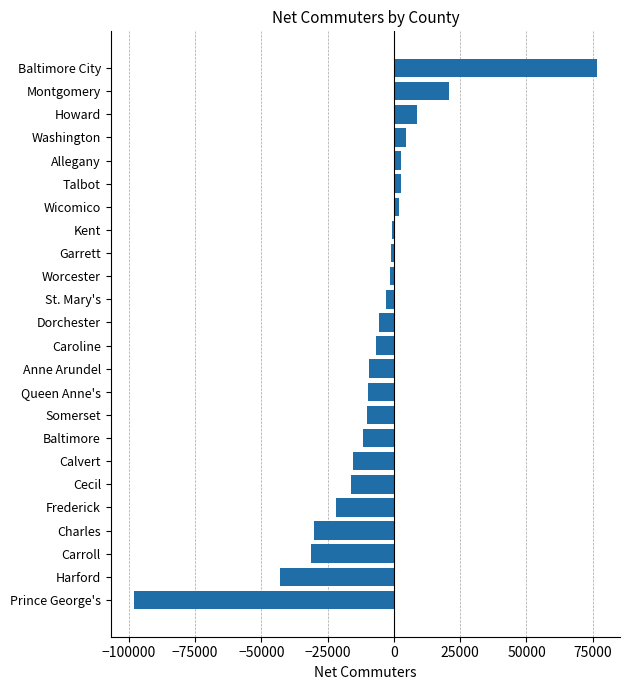

What is the maximum value shown in the chart?

76546